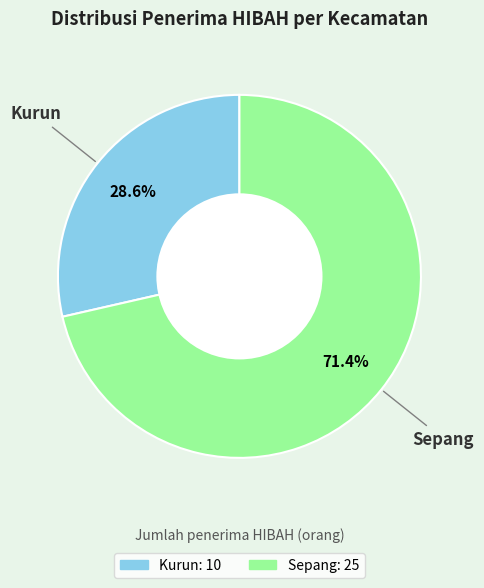

How many slices are in this pie chart?

2